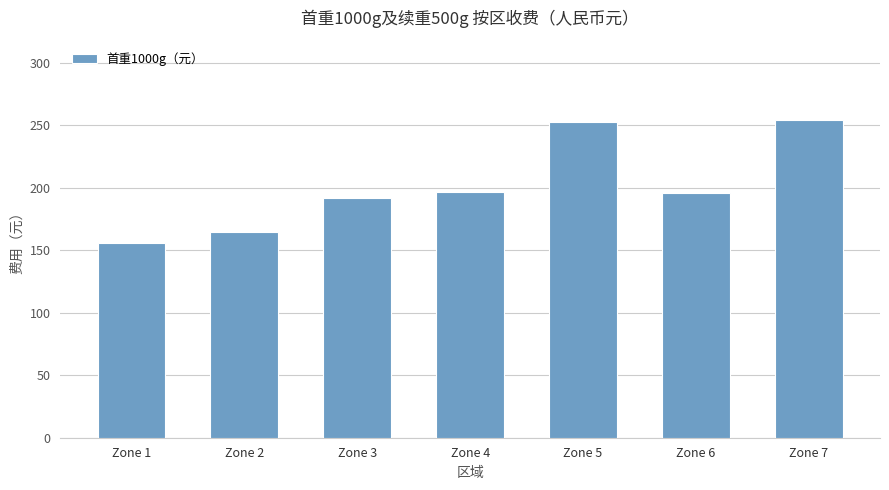

Does the chart contain stacked bars?

No